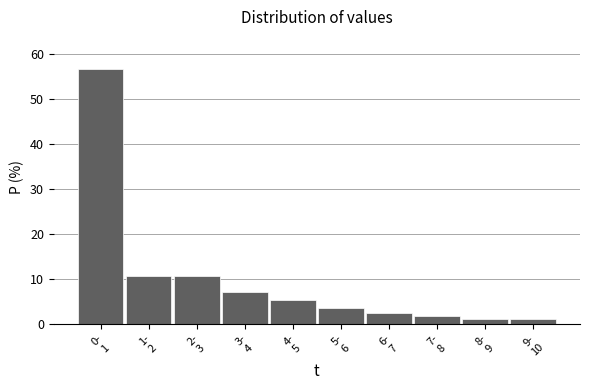

Reading right to left, what are all the values shown in this chart?

1.1	1.1	1.8	2.5	3.5	5.3	7.1	10.6	10.6	56.5